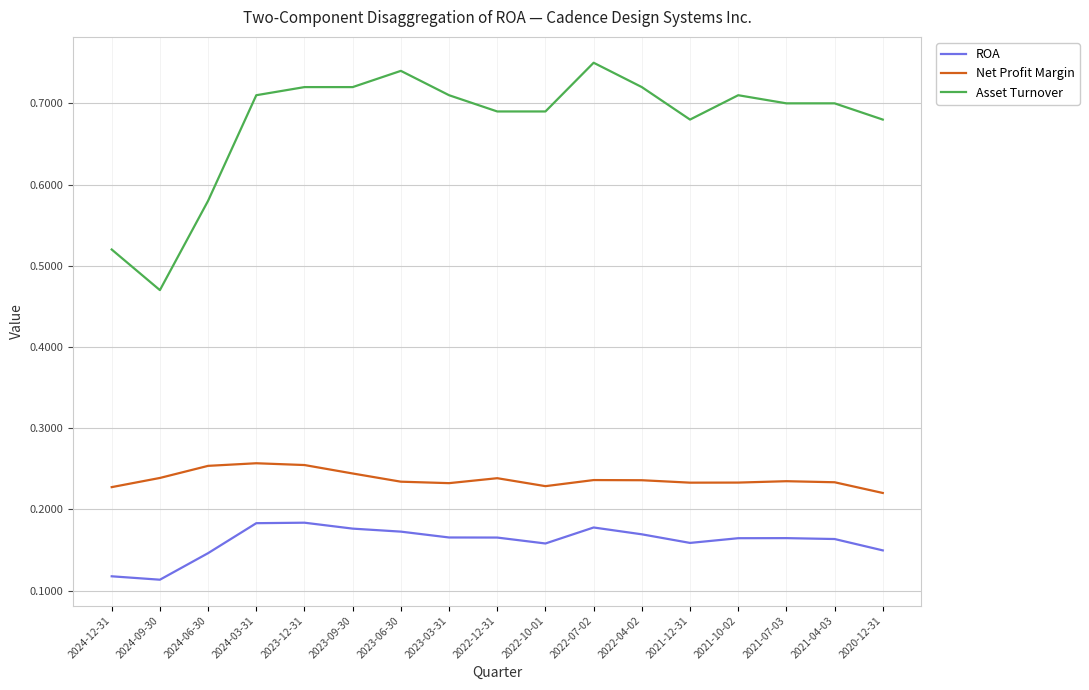

At which label does Asset Turnover reach its minimum?

2024-09-30